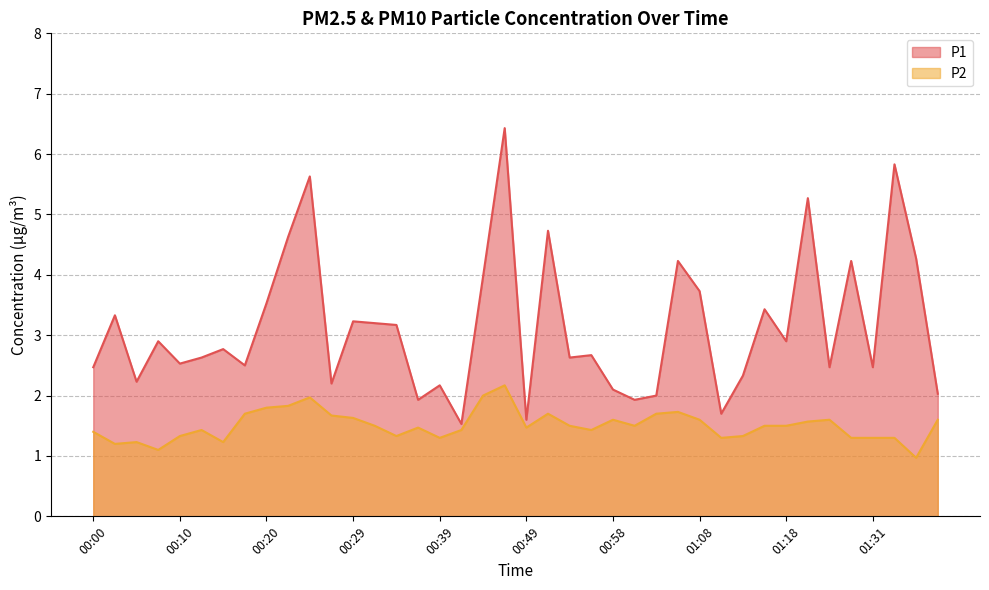

How many interior local peaks does the P1 series have?

14